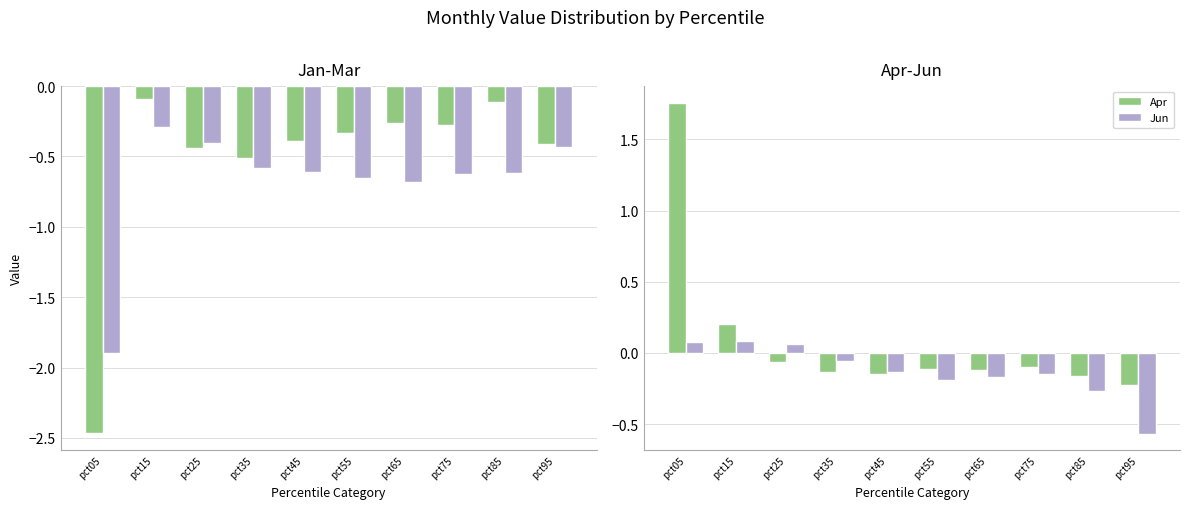

What is the minimum value shown in the chart?

-2.5